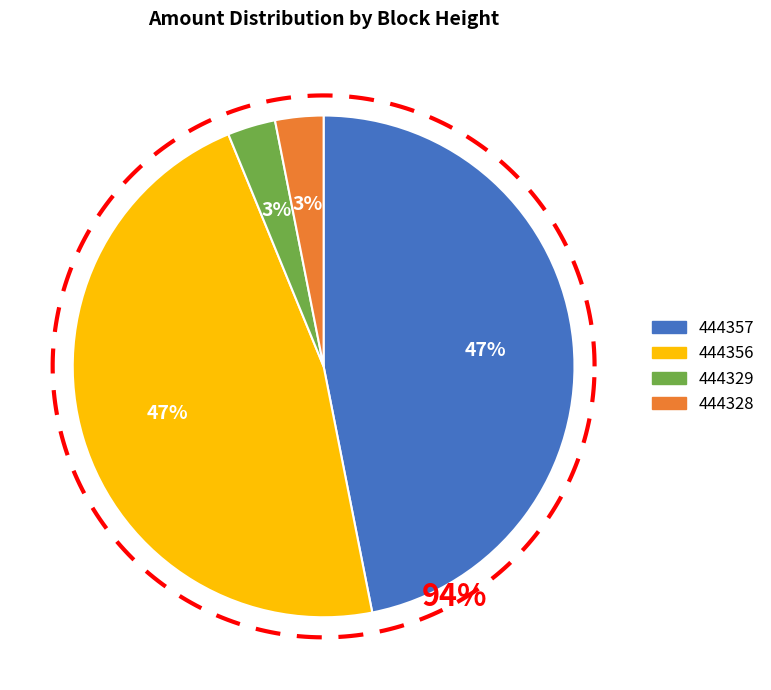

What is the largest slice in the pie chart?

444356